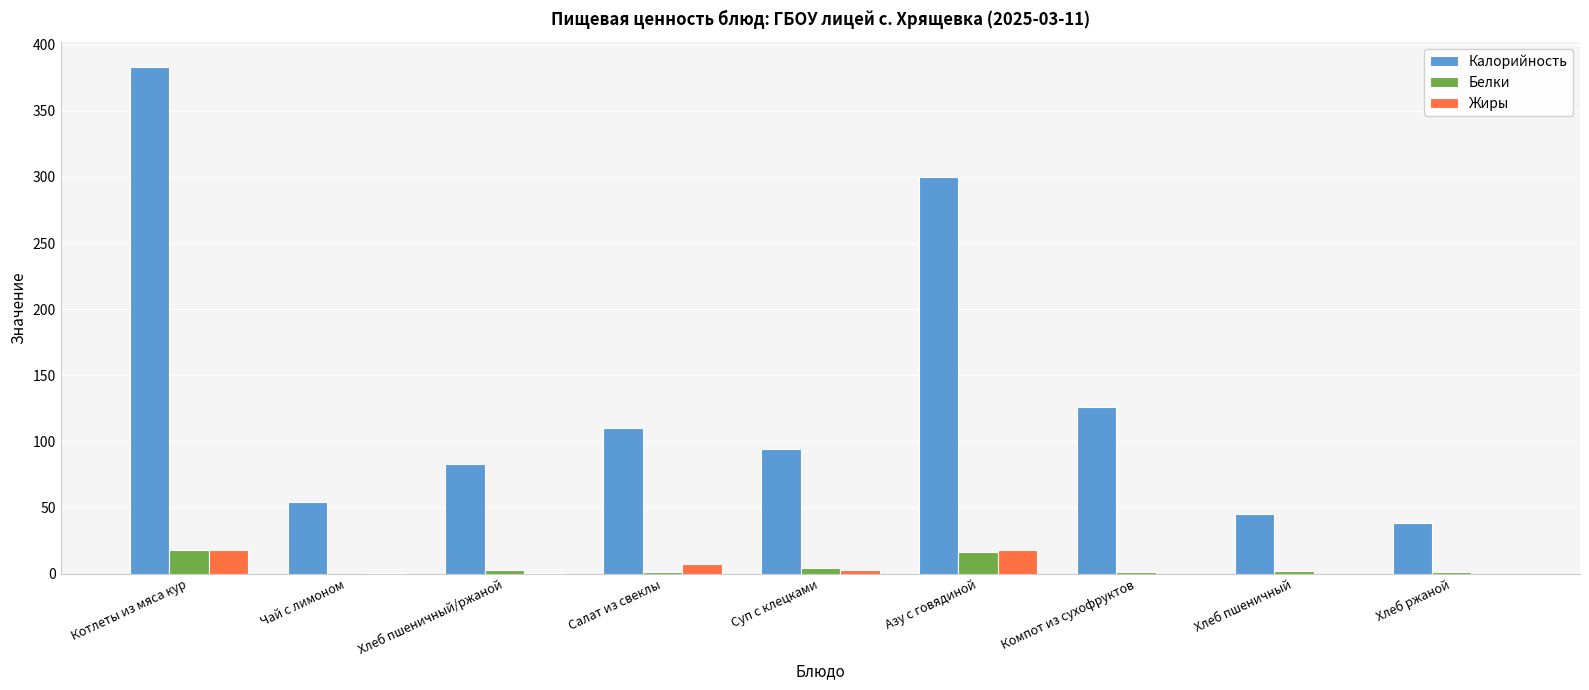

Which series changed the most between Чай с лимоном and Компот из сухофруктов?

Калорийность